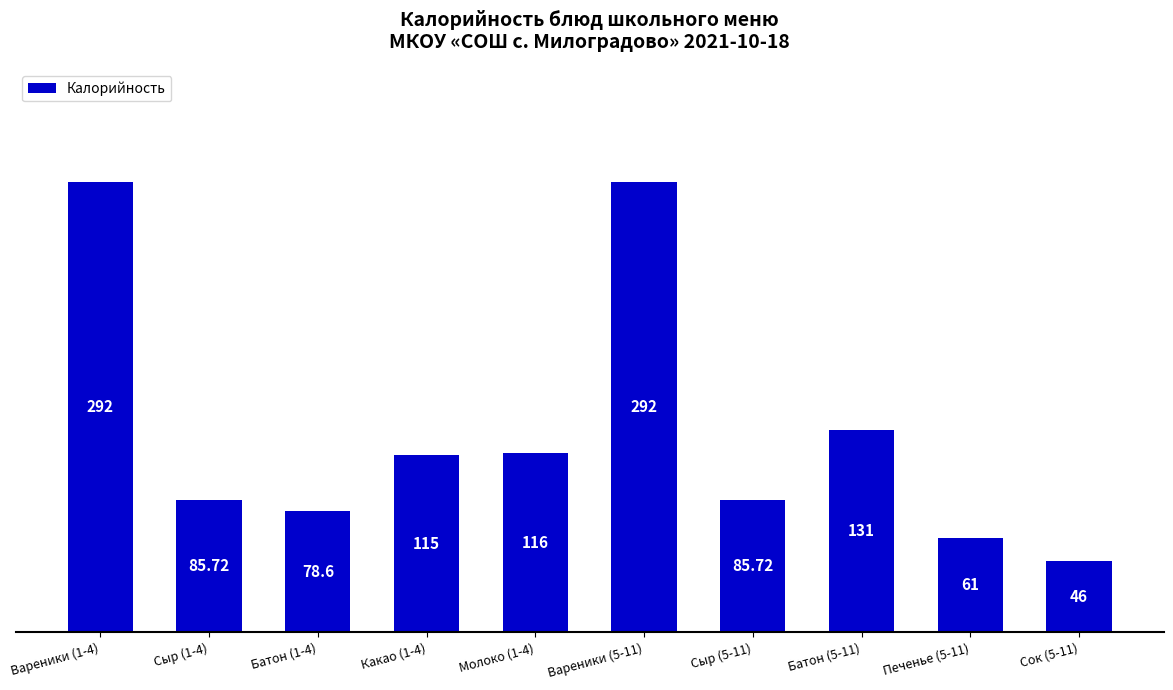

Reading right to left, extract all data points from this chart.

Сок (5-11)=46.0	Печенье (5-11)=61.0	Батон (5-11)=131.0	Сыр (5-11)=85.7	Вареники (5-11)=292.0	Молоко (1-4)=116.0	Какао (1-4)=115.0	Батон (1-4)=78.6	Сыр (1-4)=85.7	Вареники (1-4)=292.0